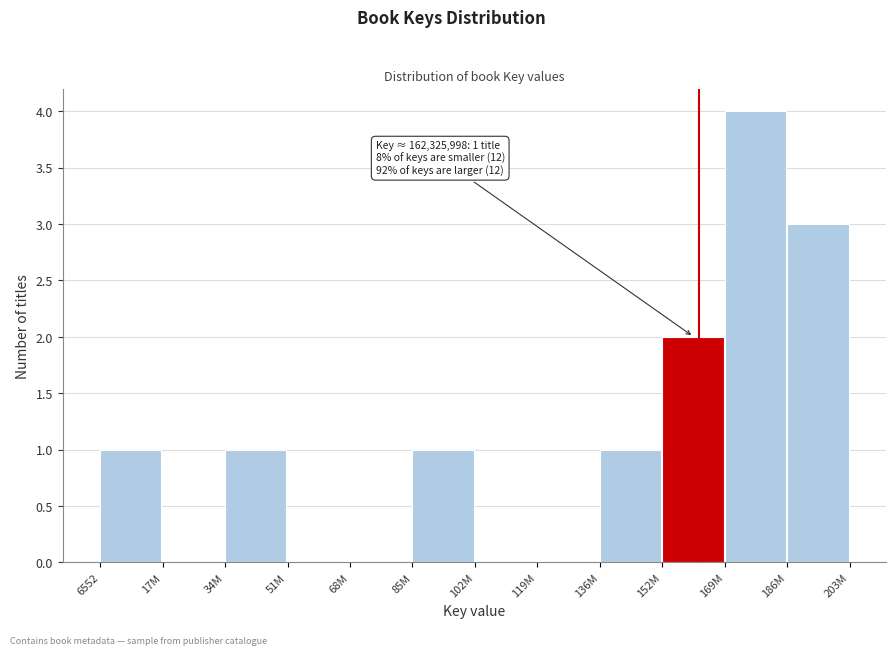

Reading left to right, transcribe all the data shown in this chart.

6552=1	17M=0	34M=1	51M=0	68M=0	85M=1	102M=0	119M=0	136M=1	152M=2	169M=4	186M=3